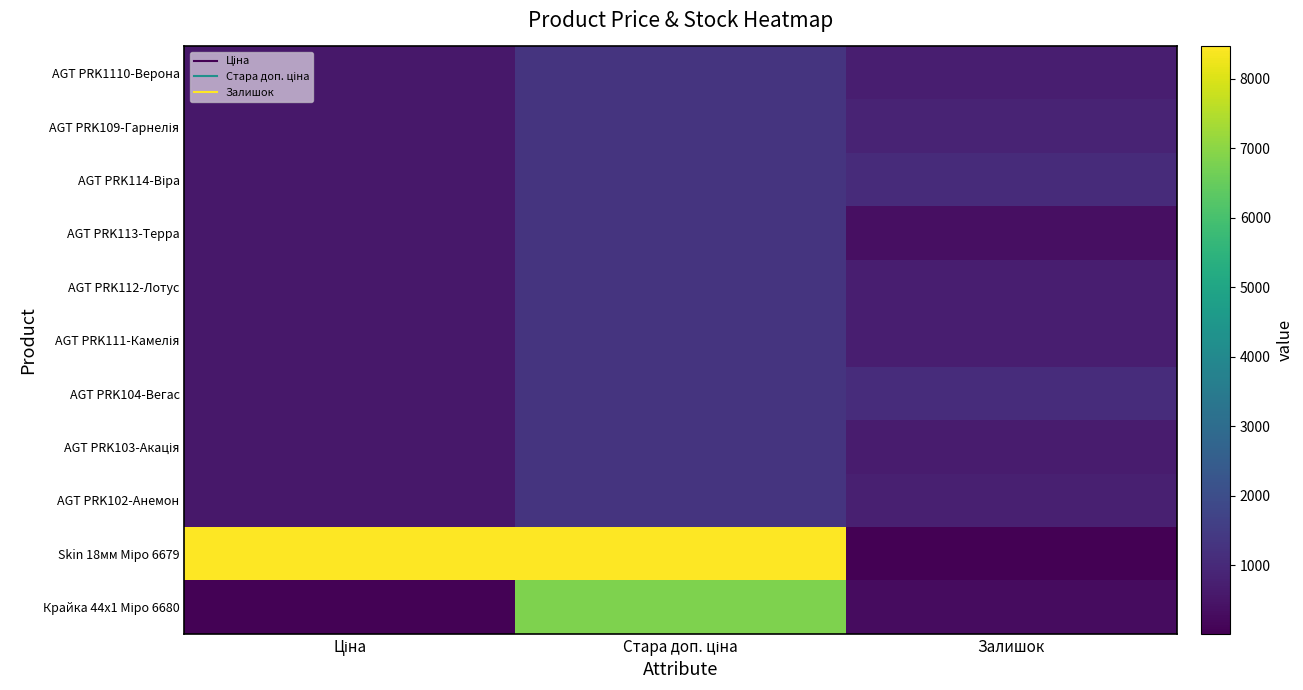

Which series changed the most between Ціна and Стара доп. ціна?

Крайка 44x1 Міро 6680